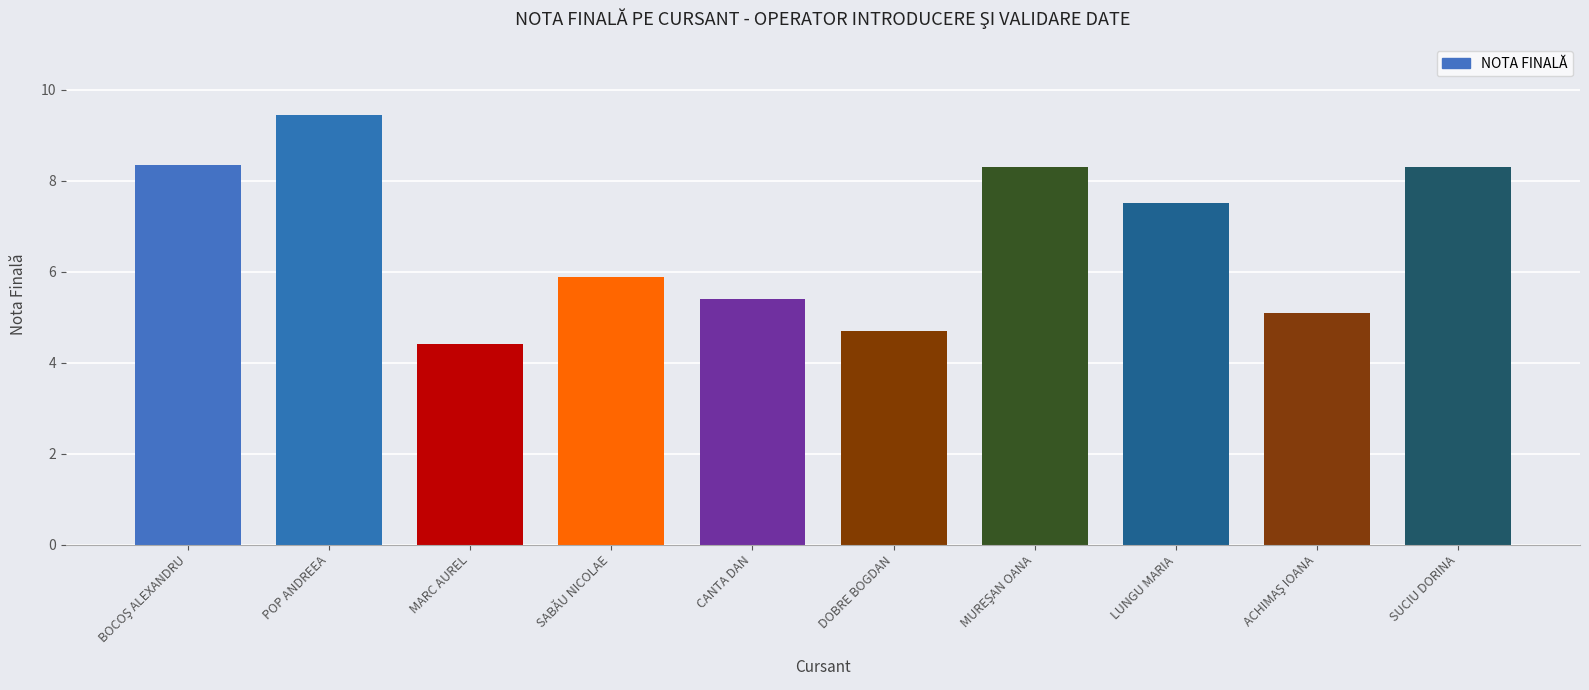

What is the label of the 4th bar from the left?

SABĂU NICOLAE